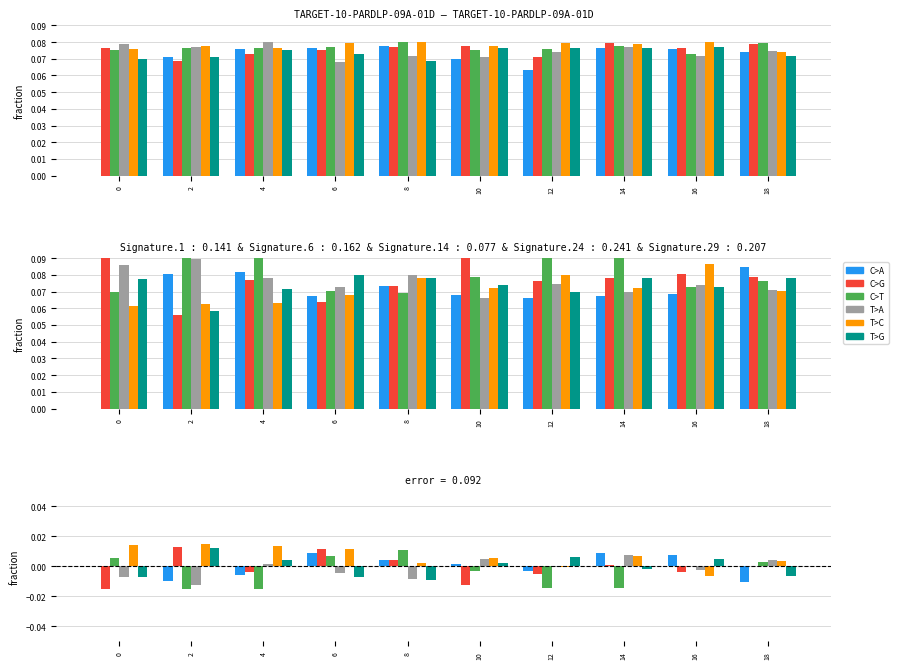

How many values in the T>C series are below 0?

2